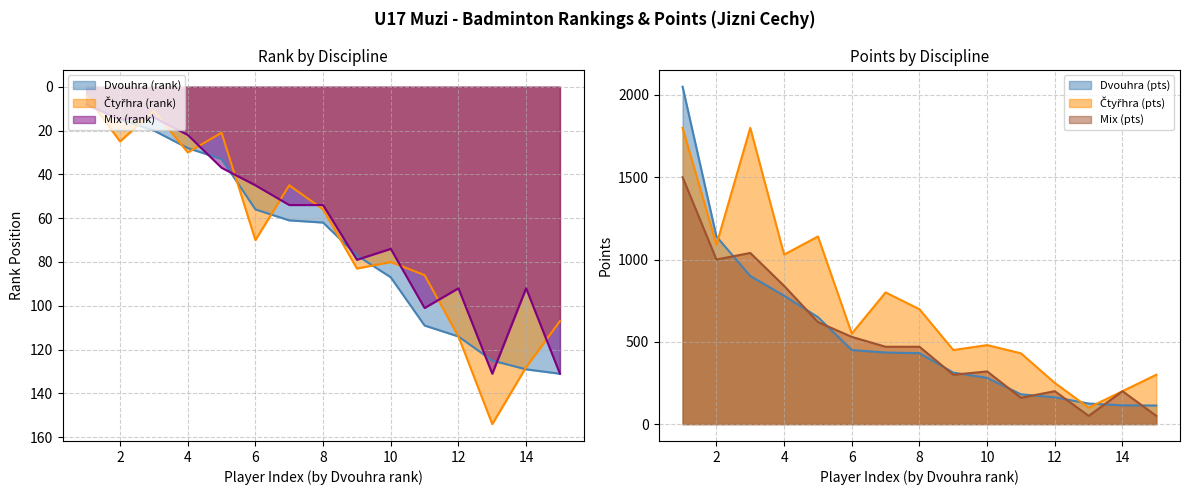

What is the maximum value for Ctyhra (rank)?

154